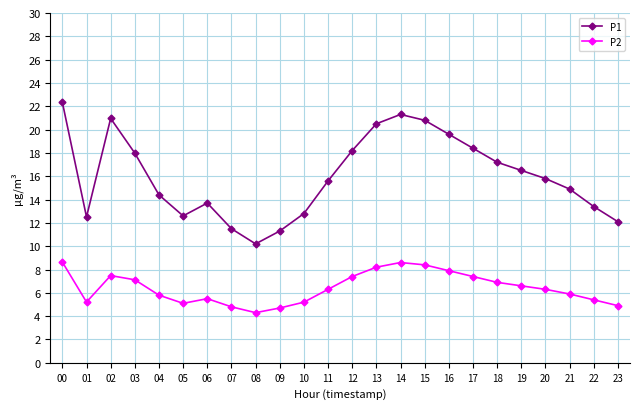

At which category is the sum across all series the highest?

00